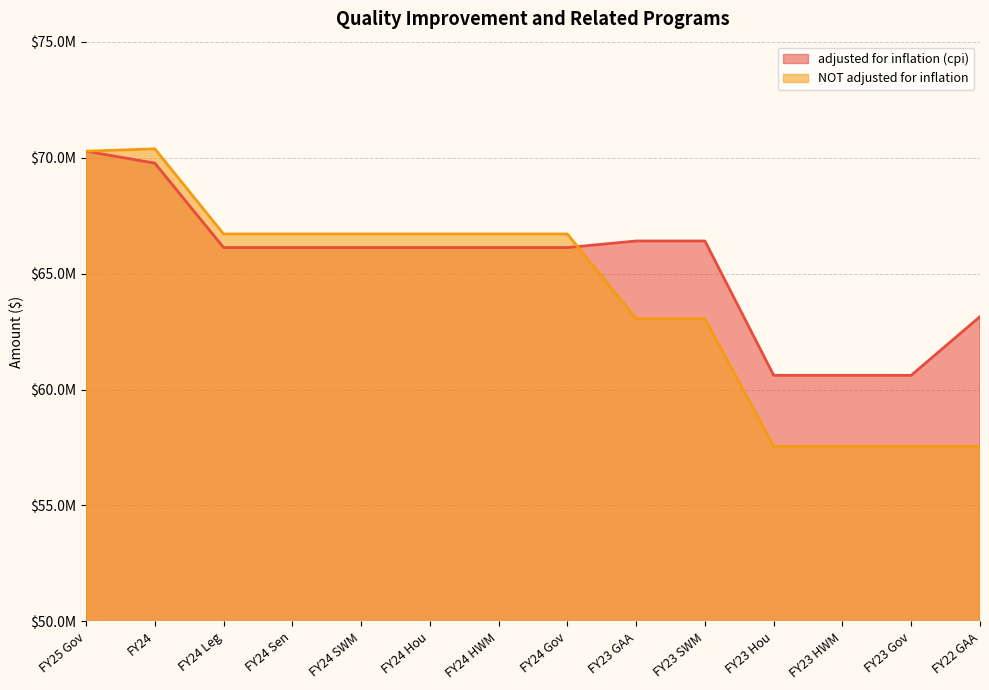

True or false: adjusted for inflation (cpi) has more than 2 interior local peaks.

False